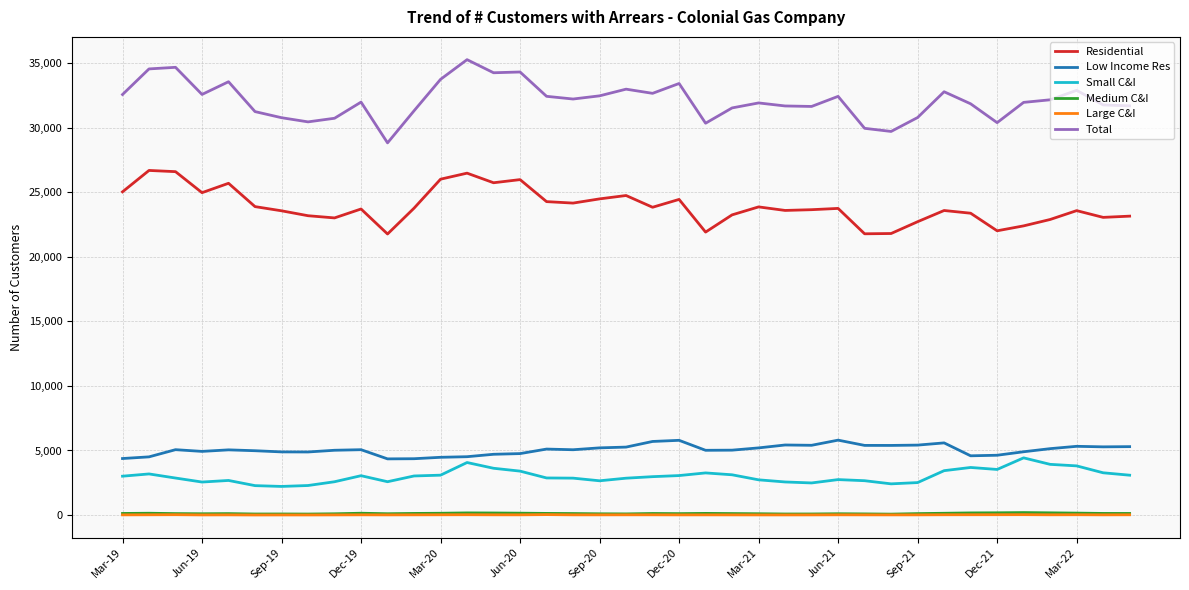

Which series has the largest range (max minus min)?

Total